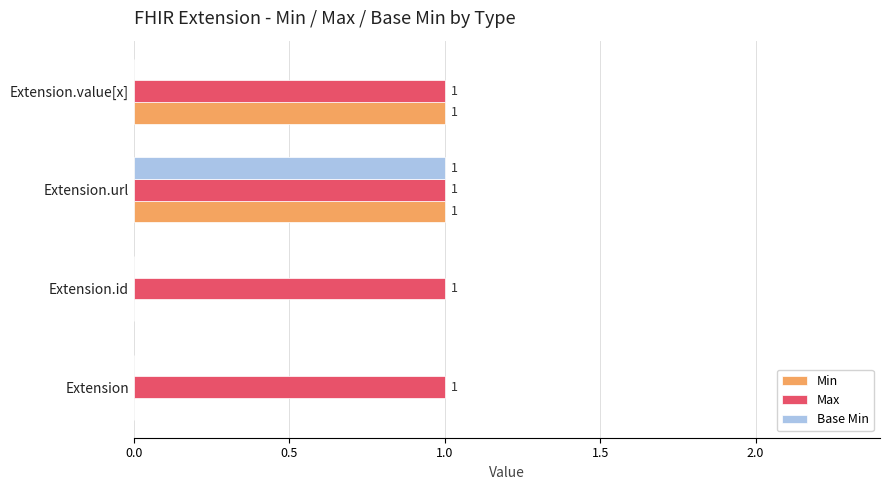

The value of Base Min at Extension.value[x] is 0. True or false?

True